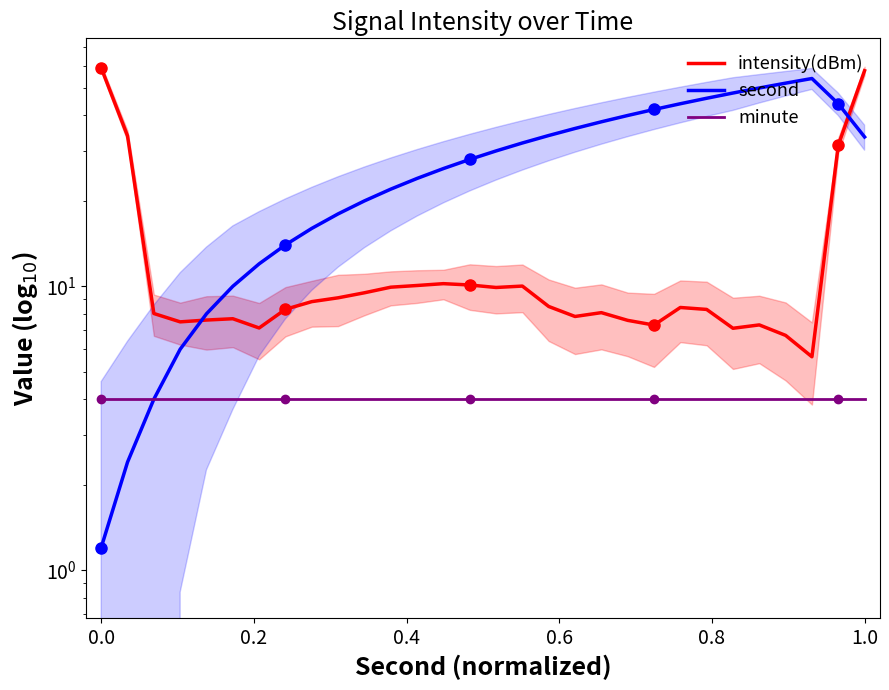

True or false: second and minute intersect in this chart.

False